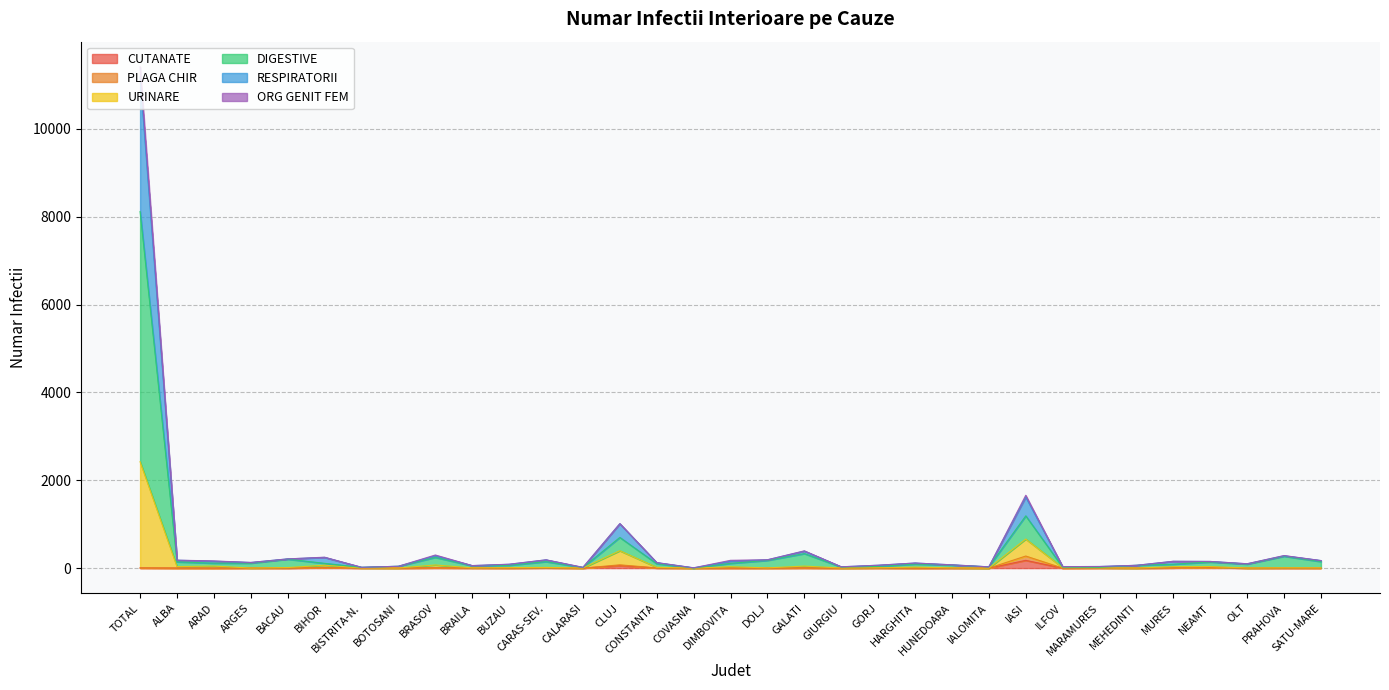

How many categories are shown in the chart?

33